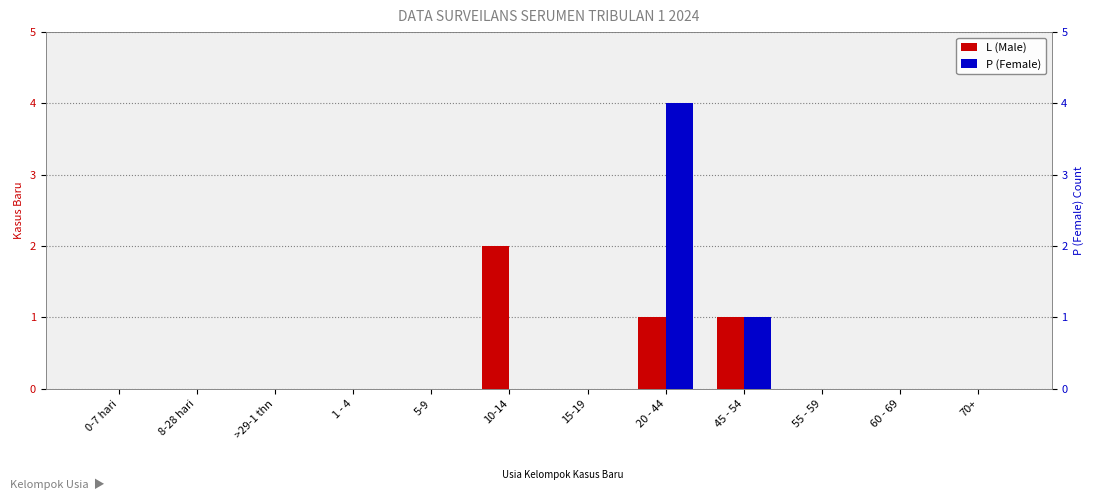

How many bars are there in each group?

2